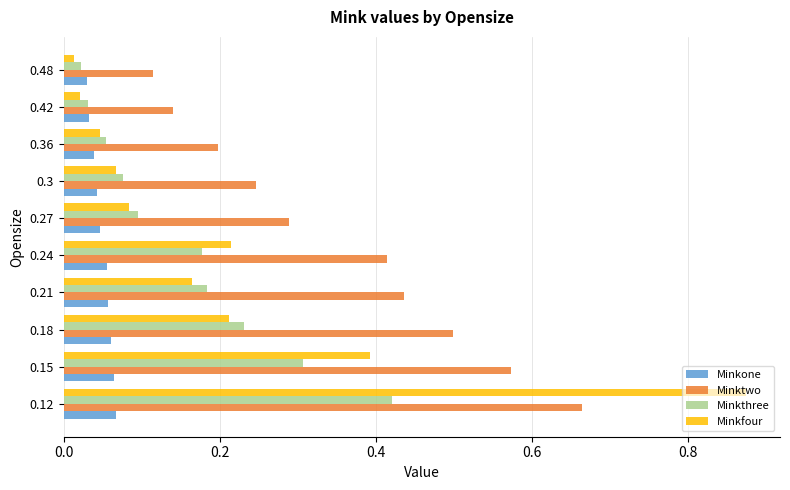

What is the sum of all Minkone values?

0.5